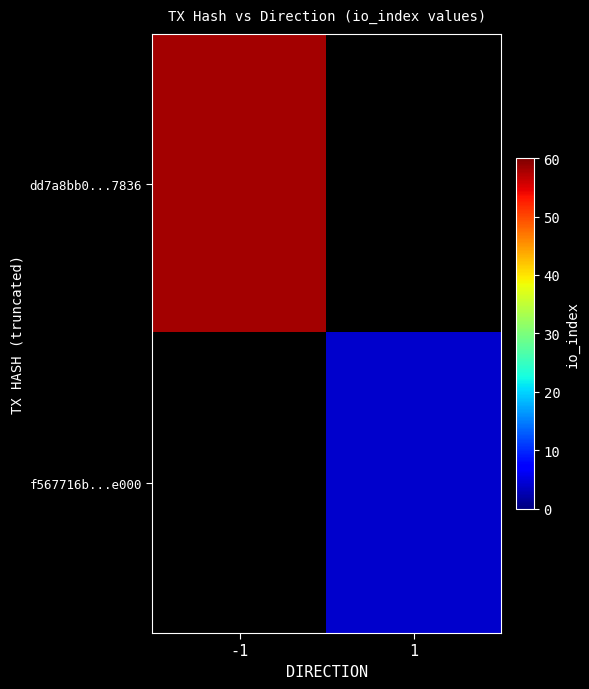

Which series has the widest spread of values?

dd7a8bb0...7836